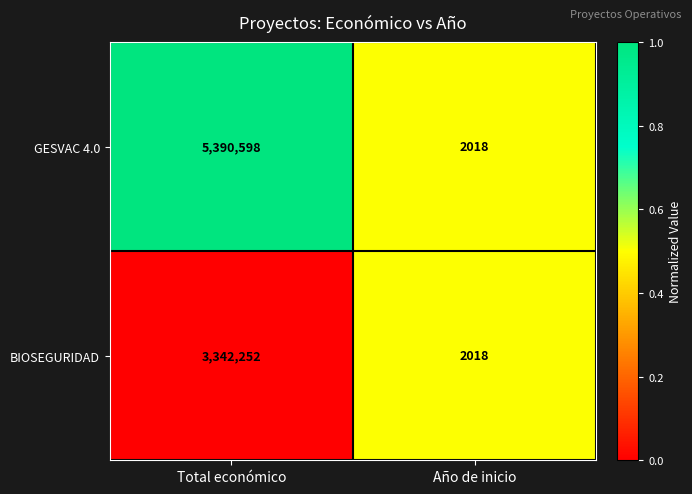

What is the maximum value for BIOSEGURIDAD?

3342252